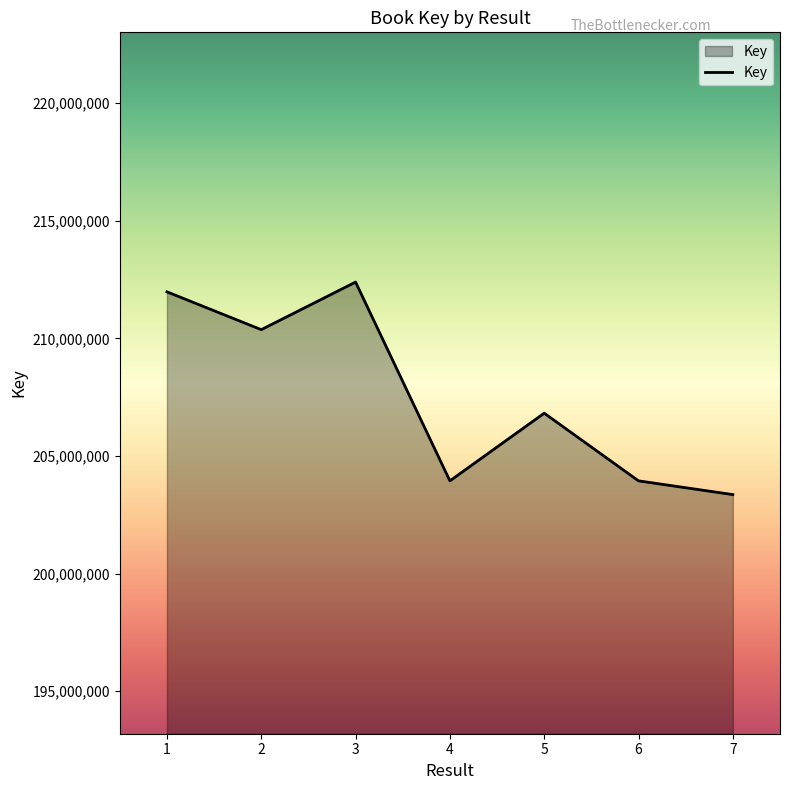

What is the approximate value at 5?

206819134